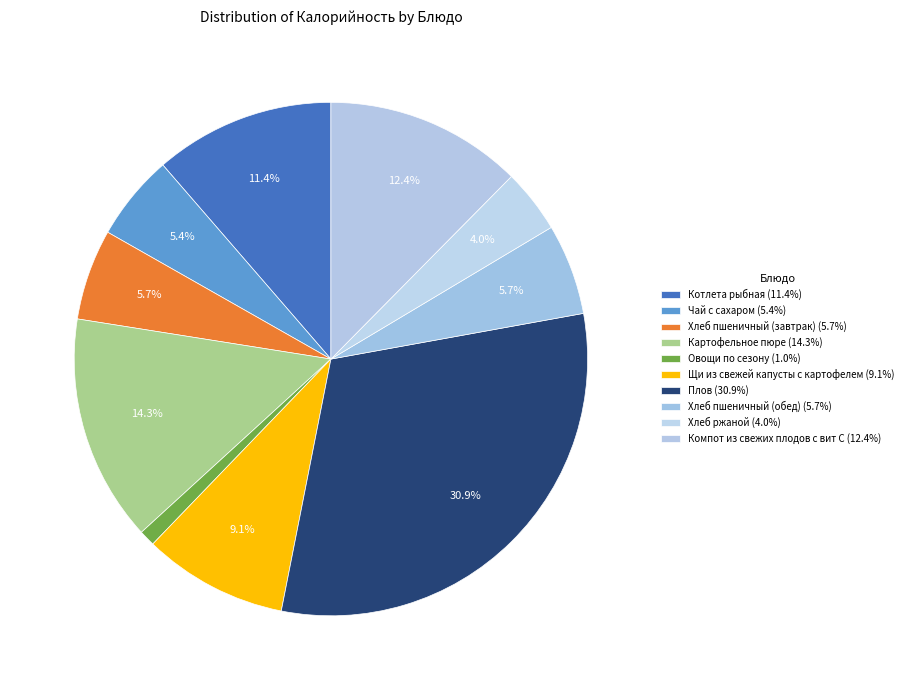

How many slices are in this pie chart?

10